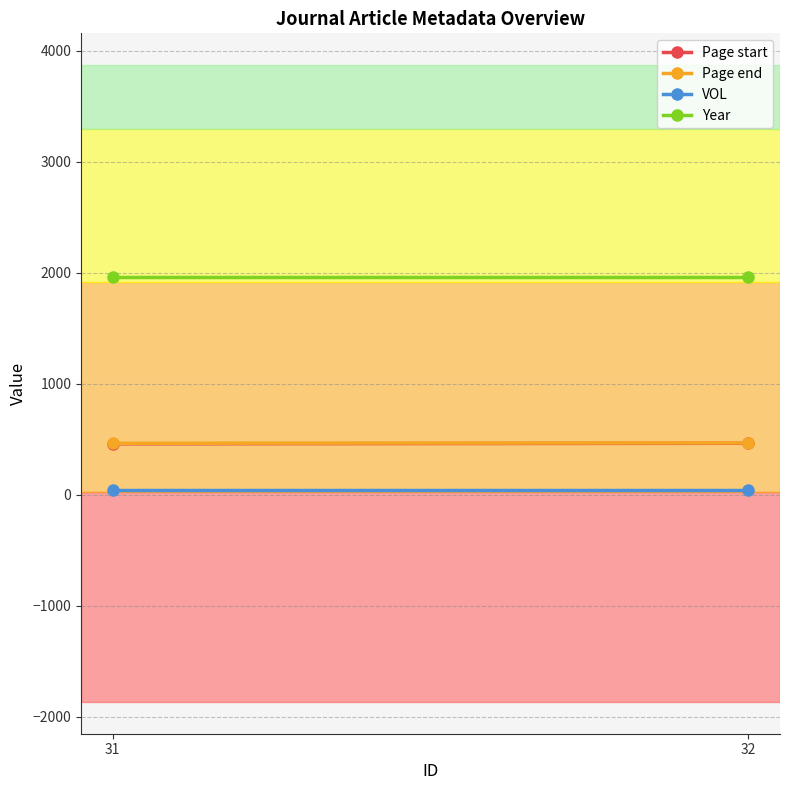

At which category is the sum across all series the highest?

32